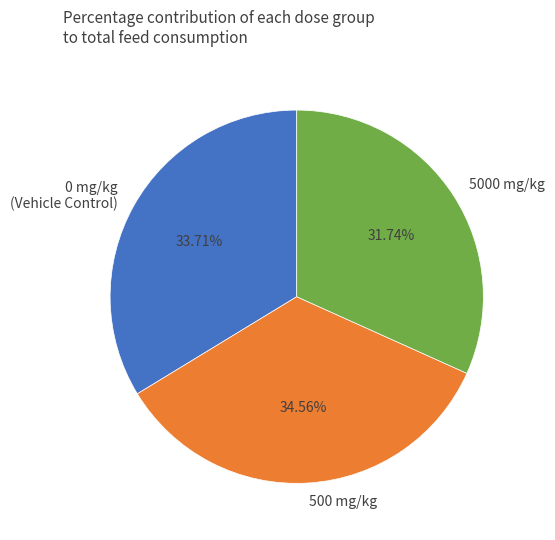

Is the sum of 0 mg/kg (Vehicle Control) and 500 mg/kg greater than half?

Yes